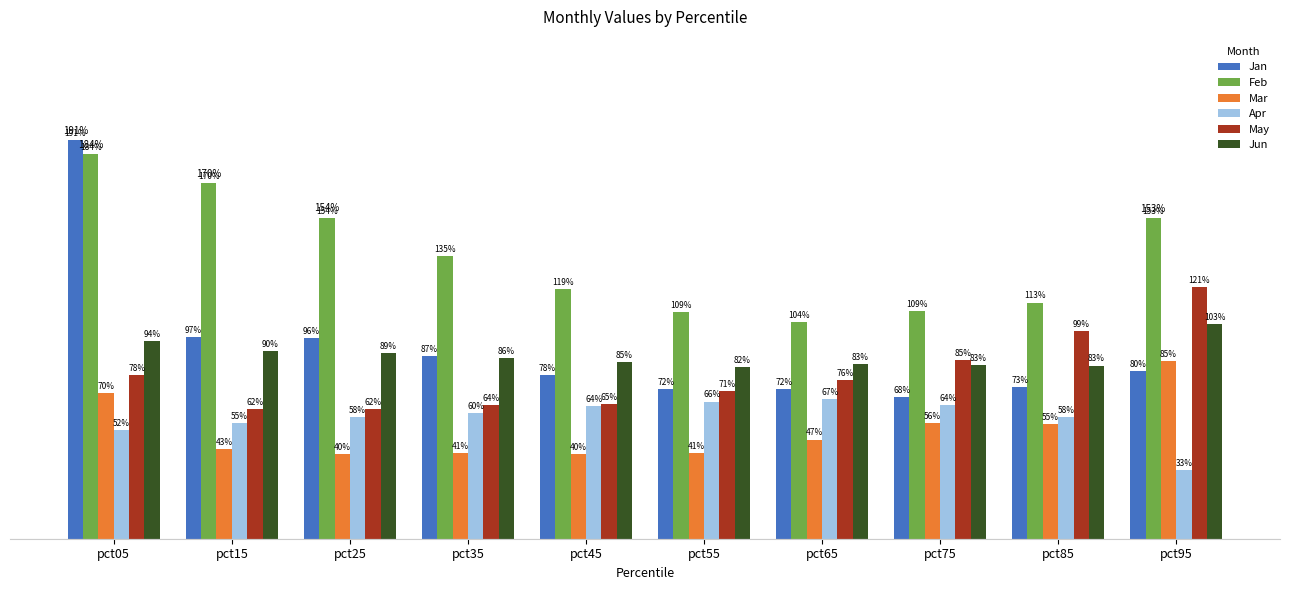

Reading left to right, what are all the values shown in this chart?

Jan: pct05=1.9	pct15=1.0	pct25=1.0	pct35=0.9	pct45=0.8	pct55=0.7	pct65=0.7	pct75=0.7	pct85=0.7	pct95=0.8
Feb: pct05=1.8	pct15=1.7	pct25=1.5	pct35=1.4	pct45=1.2	pct55=1.1	pct65=1.0	pct75=1.1	pct85=1.1	pct95=1.5
Mar: pct05=0.7	pct15=0.4	pct25=0.4	pct35=0.4	pct45=0.4	pct55=0.4	pct65=0.5	pct75=0.6	pct85=0.5	pct95=0.8
Apr: pct05=0.5	pct15=0.6	pct25=0.6	pct35=0.6	pct45=0.6	pct55=0.7	pct65=0.7	pct75=0.6	pct85=0.6	pct95=0.3
May: pct05=0.8	pct15=0.6	pct25=0.6	pct35=0.6	pct45=0.6	pct55=0.7	pct65=0.8	pct75=0.9	pct85=1.0	pct95=1.2
Jun: pct05=0.9	pct15=0.9	pct25=0.9	pct35=0.9	pct45=0.8	pct55=0.8	pct65=0.8	pct75=0.8	pct85=0.8	pct95=1.0